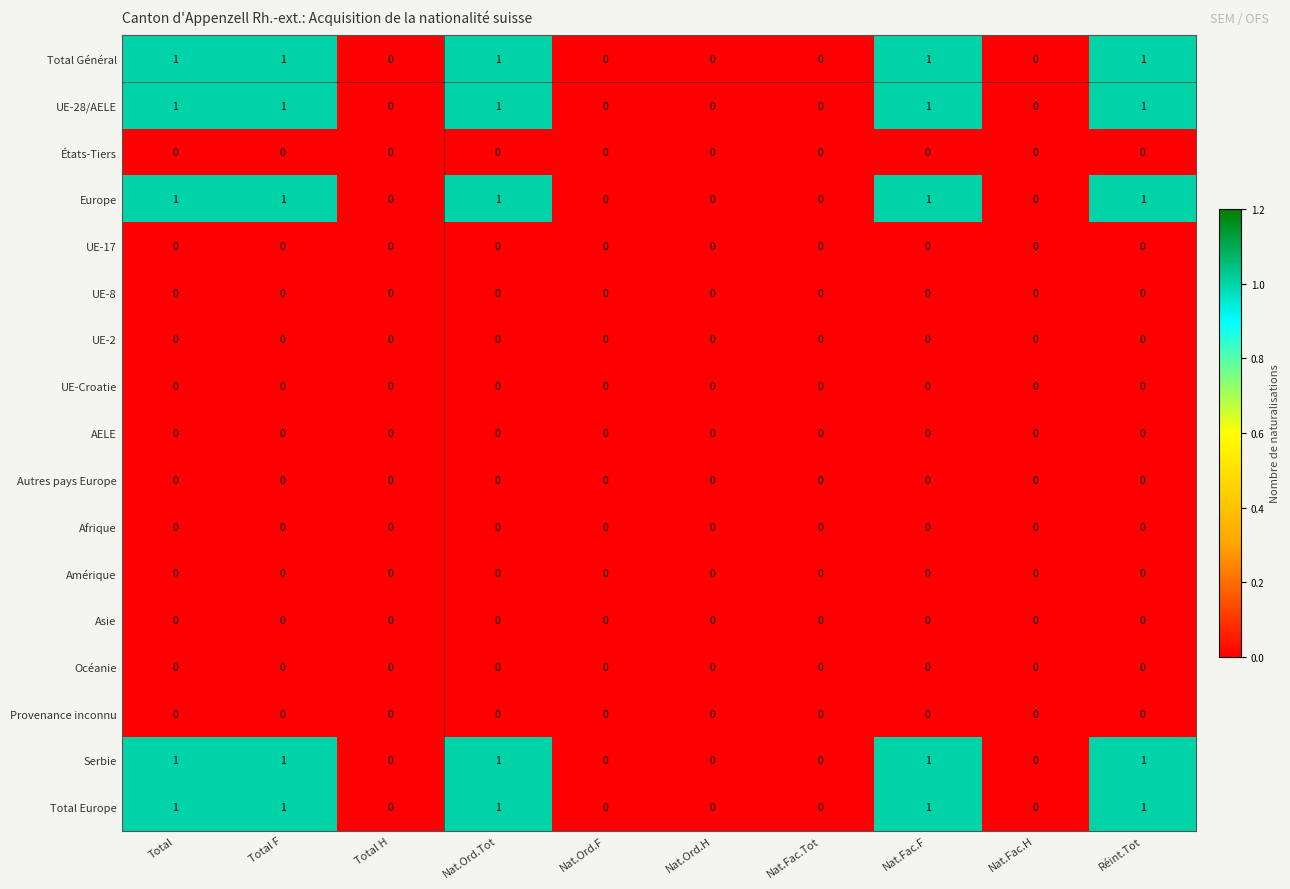

True or false: Provenance inconnu has a value of 0 at Nat.Ord.F.

True